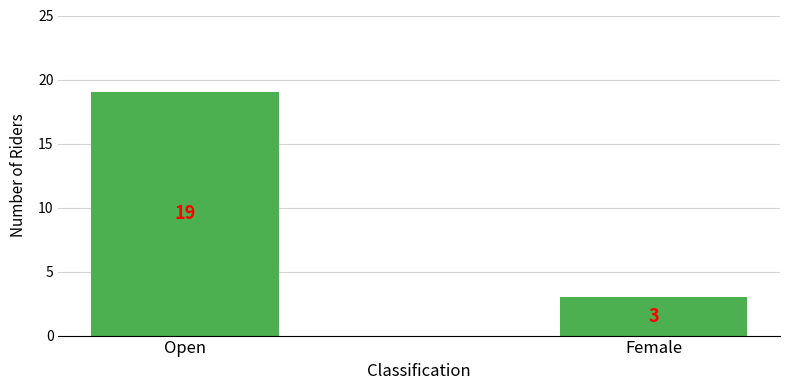

Reading right to left, extract all data points from this chart.

3	19